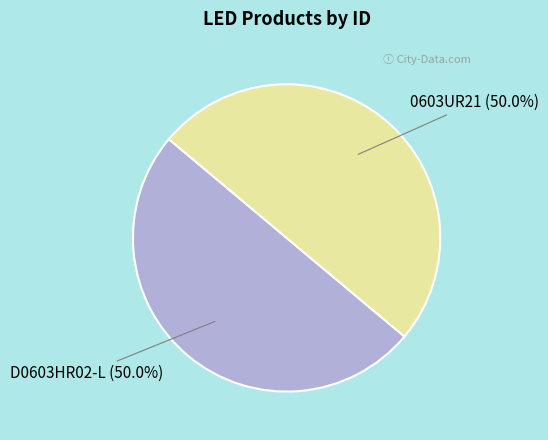

What portion of the pie excludes 0603UR21 (50.0%)?

50.0%